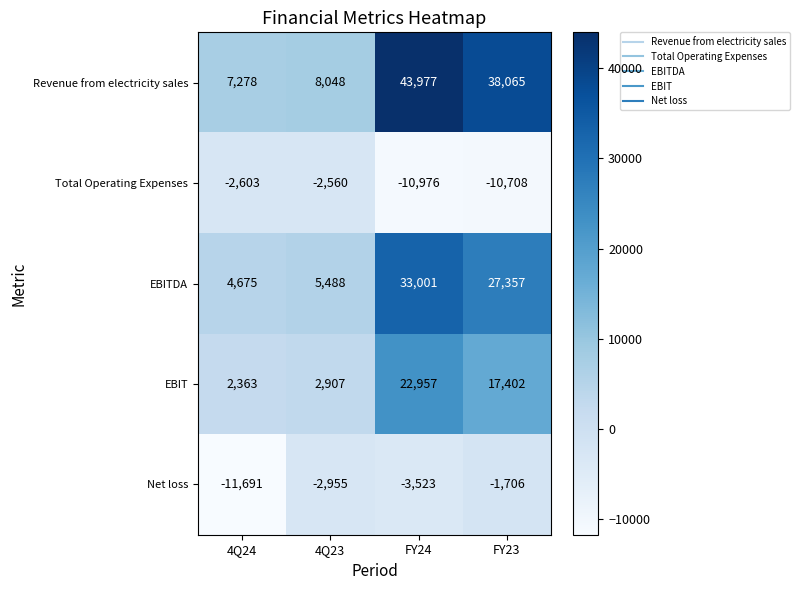

What is the total value across all series at FY24?

85436